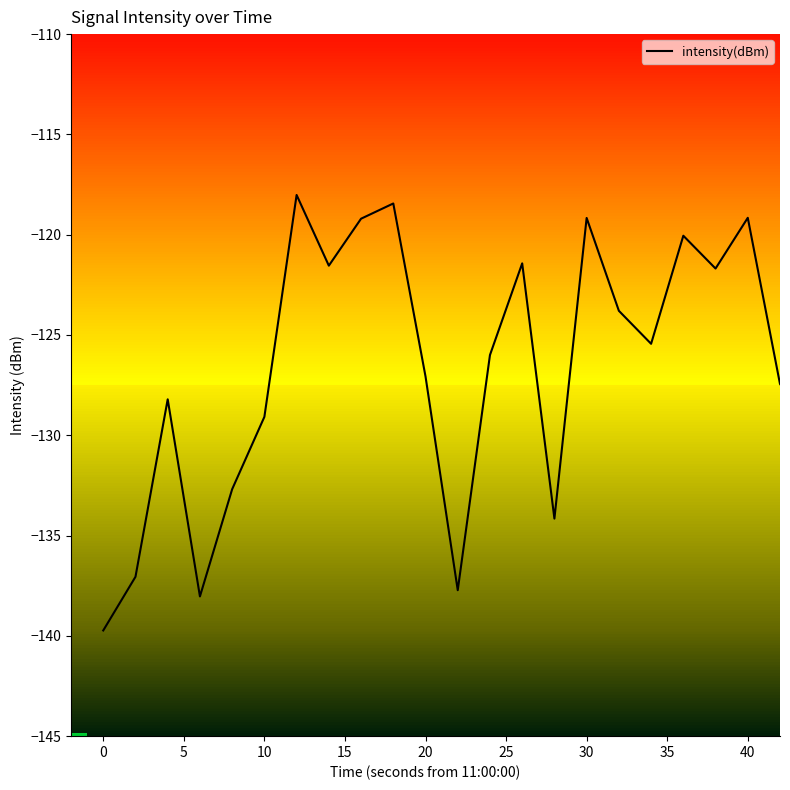

How many interior local peaks (higher than both neighbors) does the data have?

11